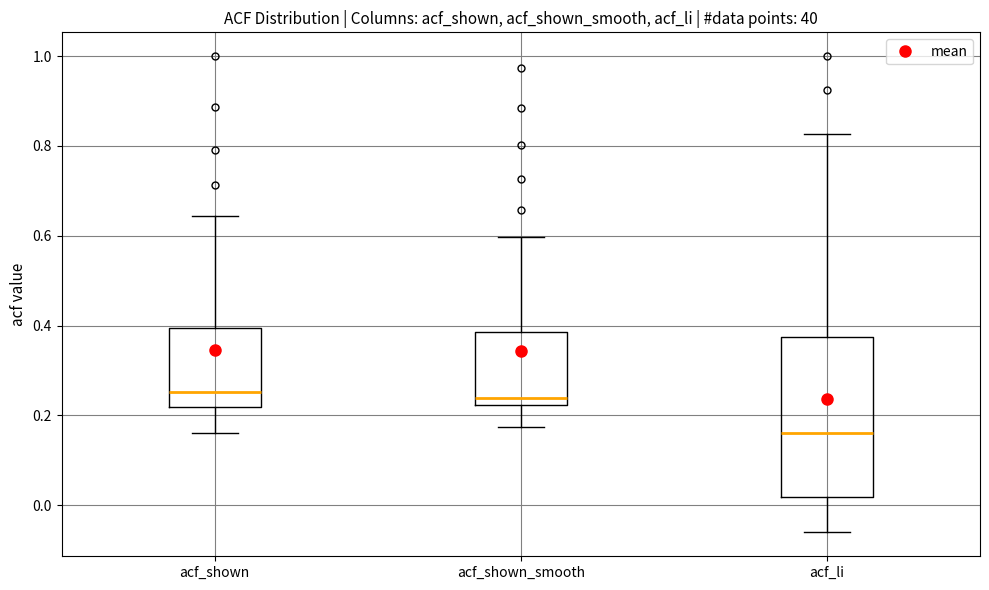

Comparing the boxes themselves (not the whiskers), which one is the tallest?

acf_li